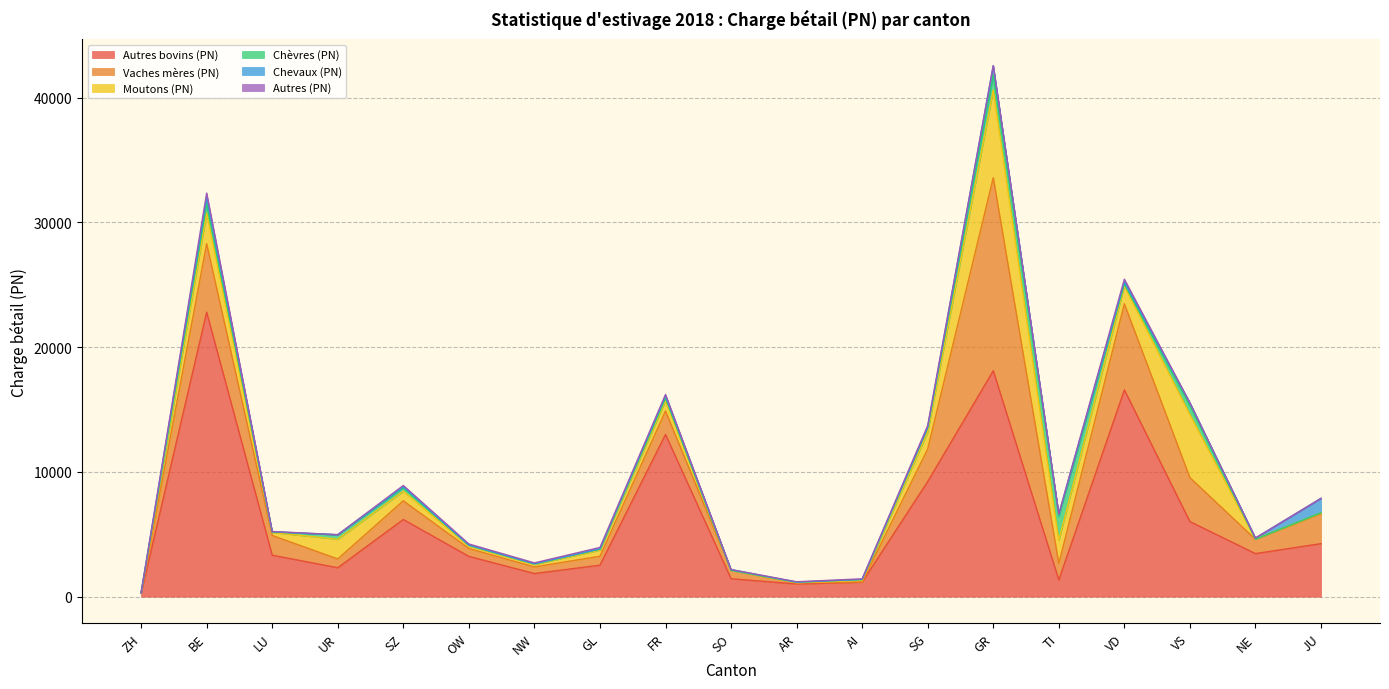

True or false: Chèvres (PN) and Vaches mères (PN) cross at least once.

True